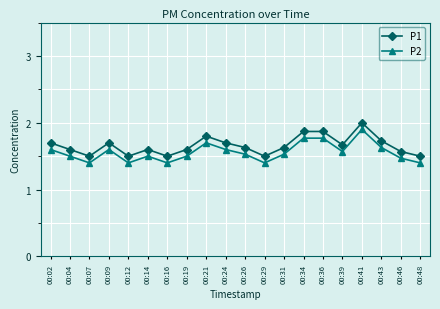

Rank the series by their average value, from lowest to highest.

P2, P1